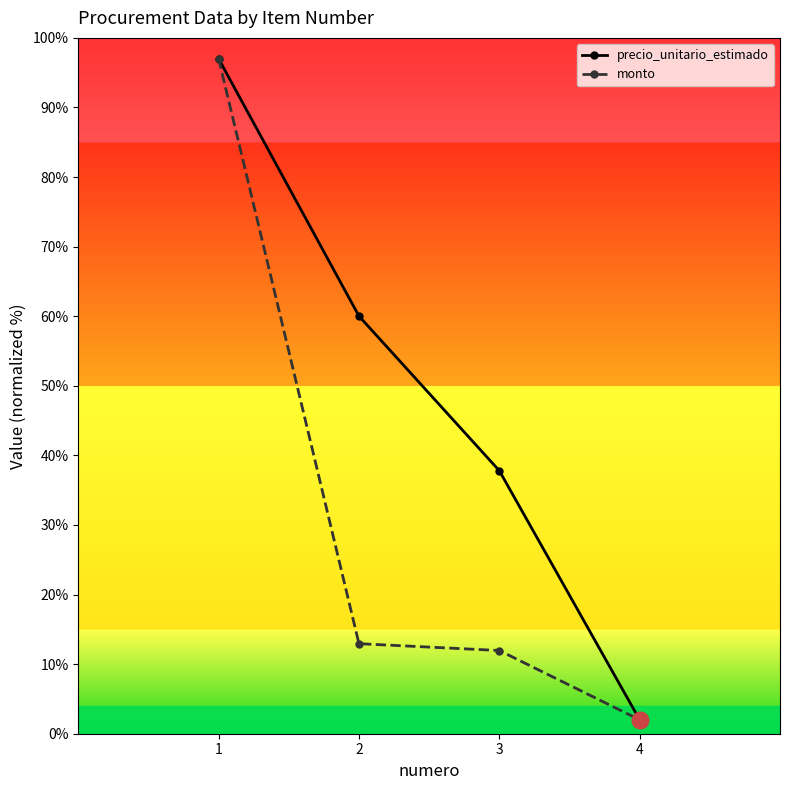

Which series has the largest total across all categories?

precio_unitario_estimado